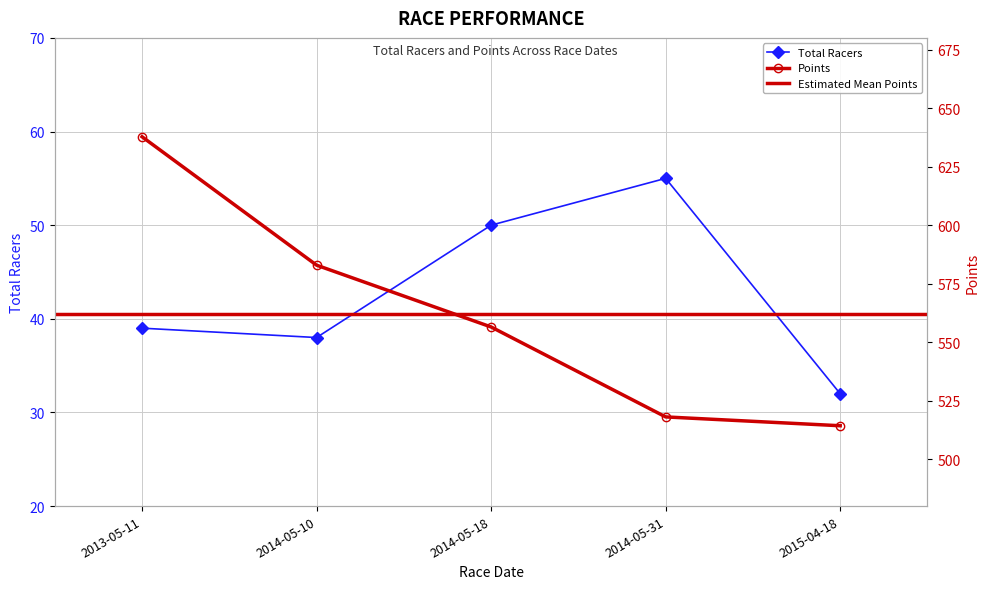

Reading left to right, list all the values displayed in this chart.

Total Racers: 39.0	38.0	50.0	55.0	32.0
Points: 637.8	582.9	556.5	518.1	514.3